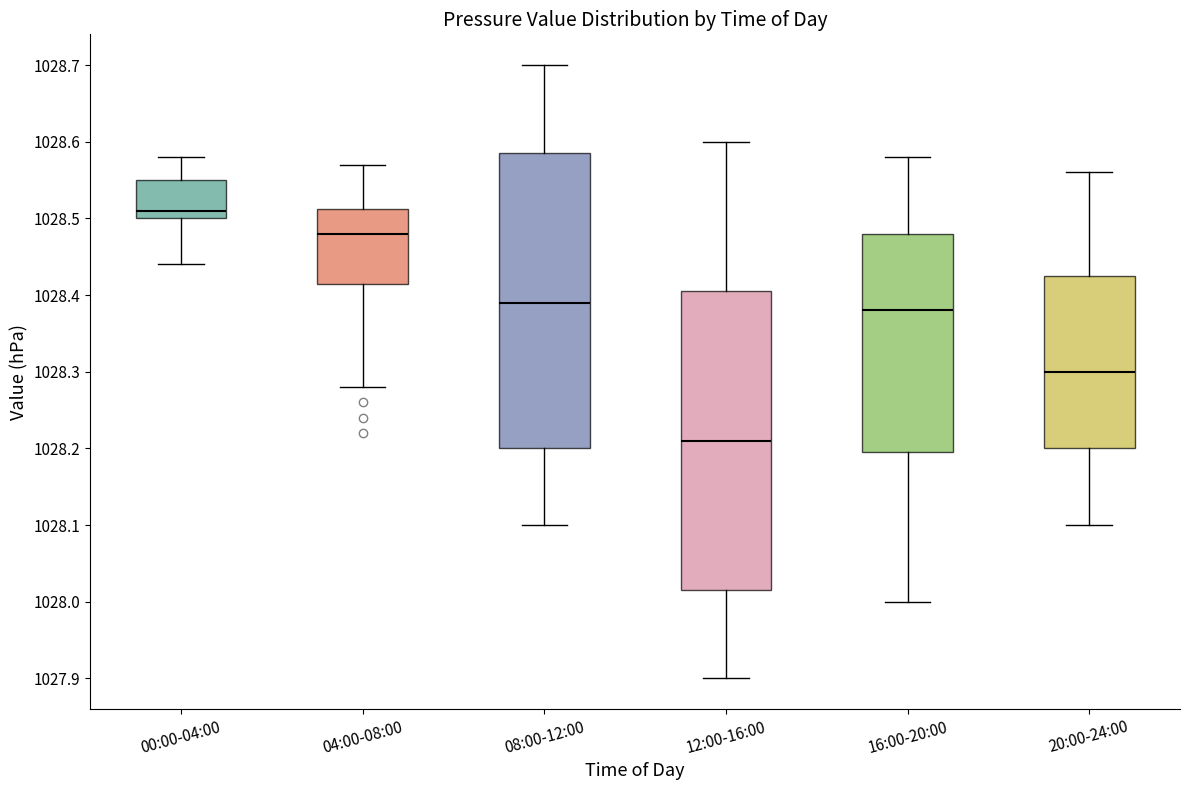

Reading left to right, read every box against the y-axis: the position of its median line, the range the box covers, and the ends of its whiskers. The values are not printed on the chart, so give them approximately, as read against the axis.

00:00-04:00: median 1028.51, box 1028.50 to 1028.55, whiskers 1028.44 to 1028.58
04:00-08:00: median 1028.48, box 1028.42 to 1028.51, whiskers 1028.28 to 1028.57
08:00-12:00: median 1028.39, box 1028.20 to 1028.59, whiskers 1028.10 to 1028.70
12:00-16:00: median 1028.21, box 1028.02 to 1028.41, whiskers 1027.90 to 1028.60
16:00-20:00: median 1028.38, box 1028.20 to 1028.48, whiskers 1028.00 to 1028.58
20:00-24:00: median 1028.30, box 1028.20 to 1028.43, whiskers 1028.10 to 1028.56